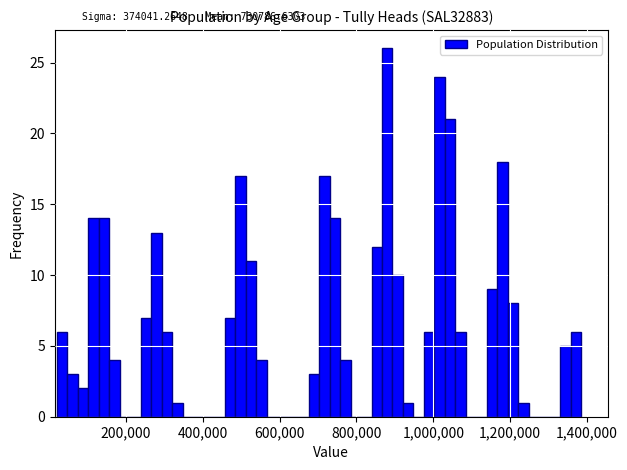

Read against the x-axis, roughly where is the centre of the tallest bar?

880000